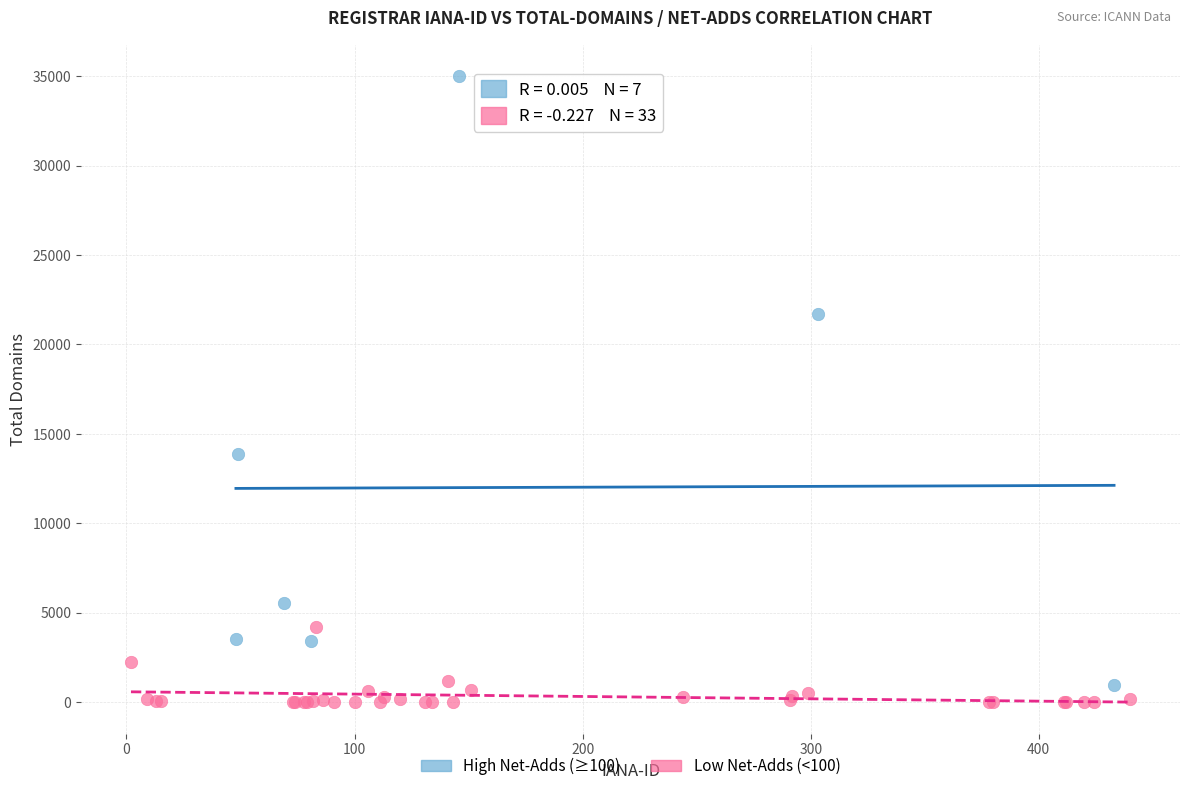

Which series has the largest Y range (max minus min)?

High Net-Adds (≥100)